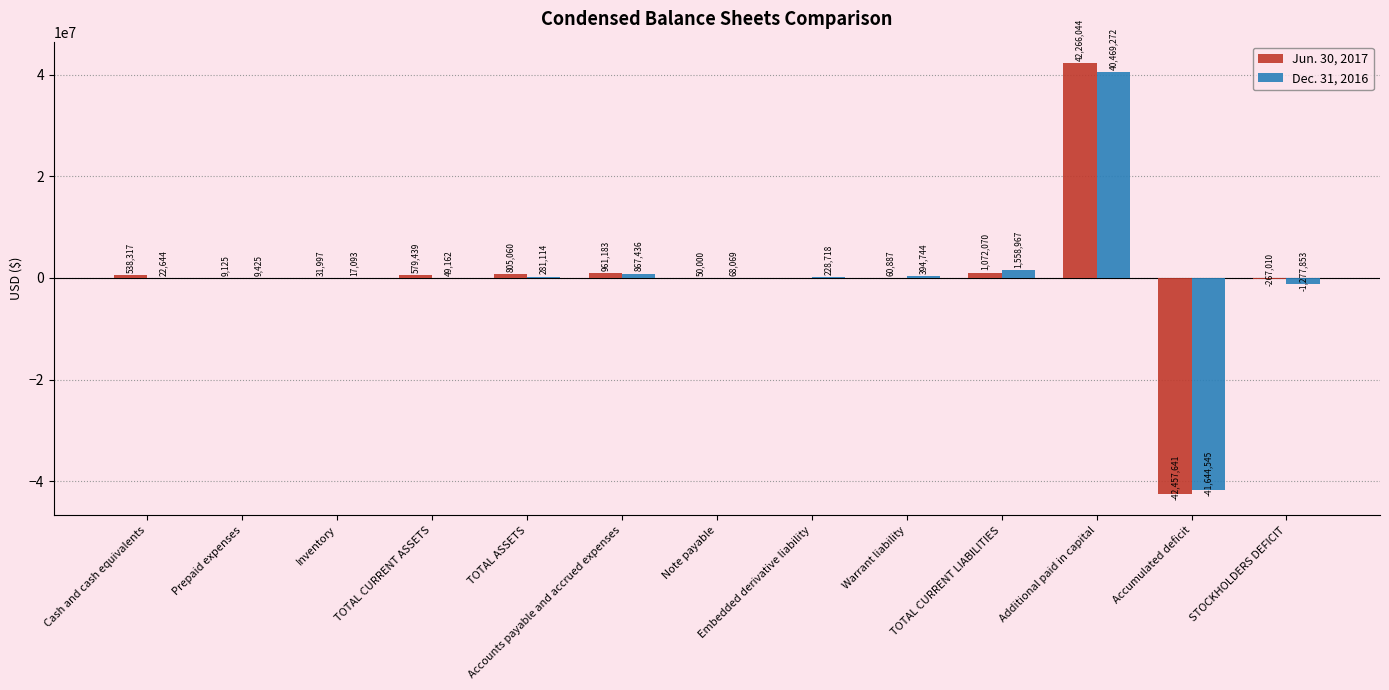

Which series has the widest spread of values?

Jun. 30, 2017